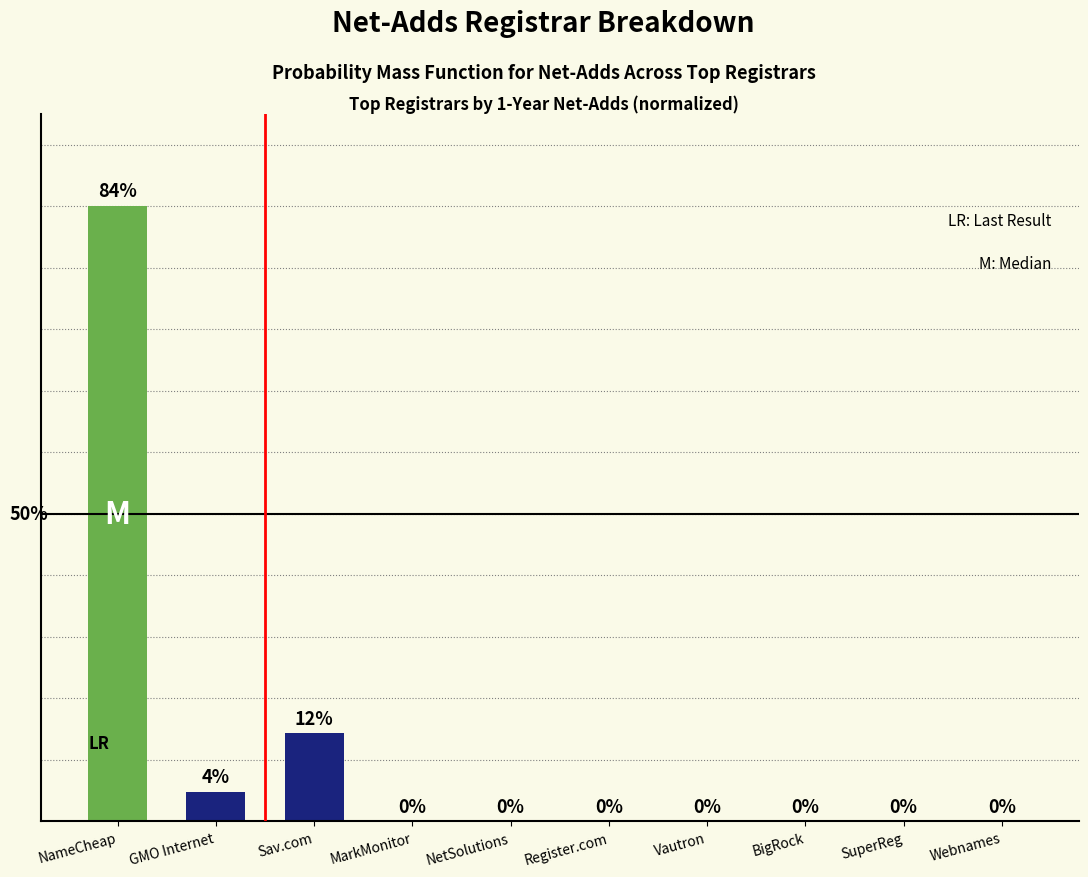

Where is the data nearest to the value 42?

Sav.com